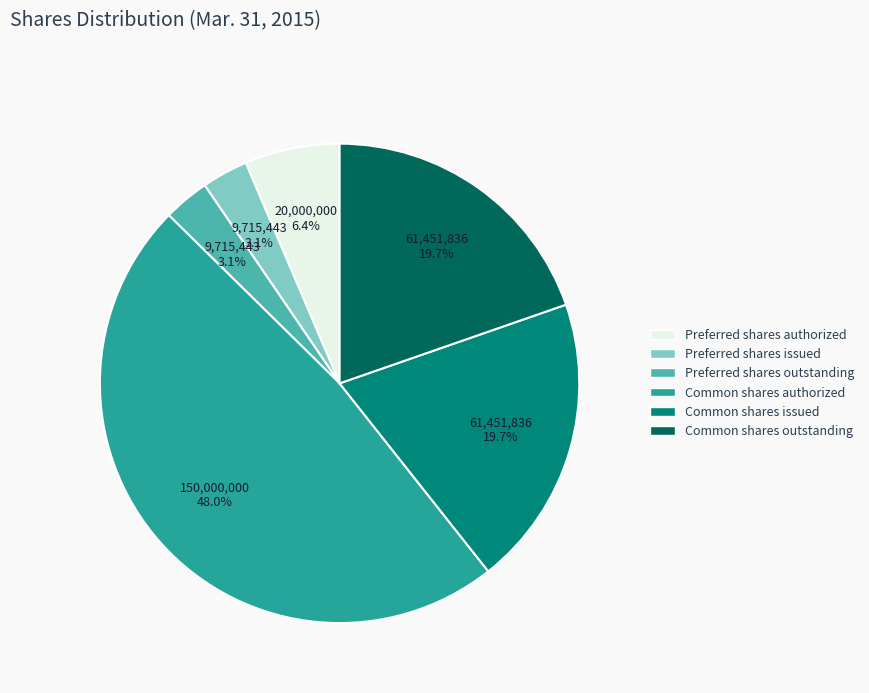

Which category has the biggest portion of the pie?

Common shares authorized